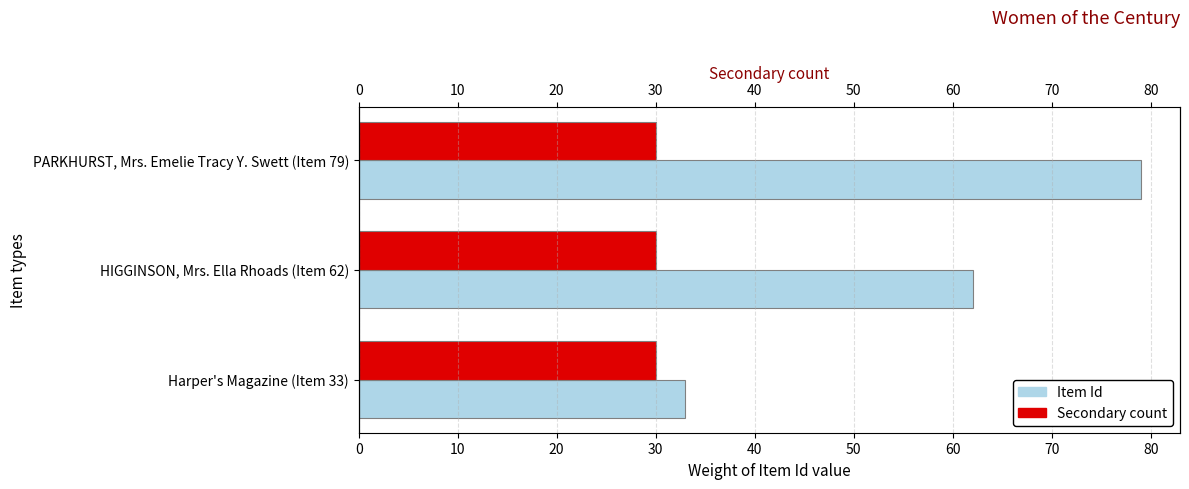

Does the chart contain any negative values?

No